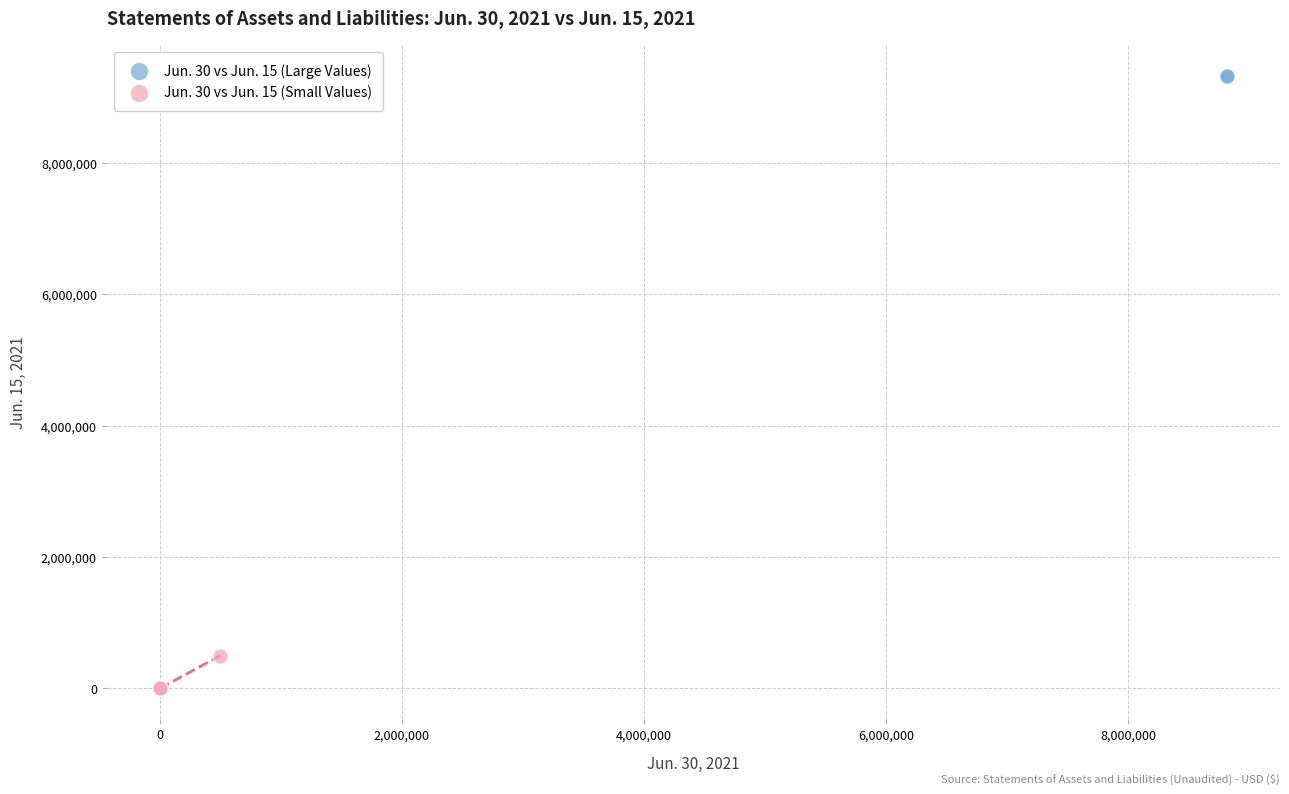

Which series contains the highest Y value?

Jun. 30 vs Jun. 15 (Large Values)